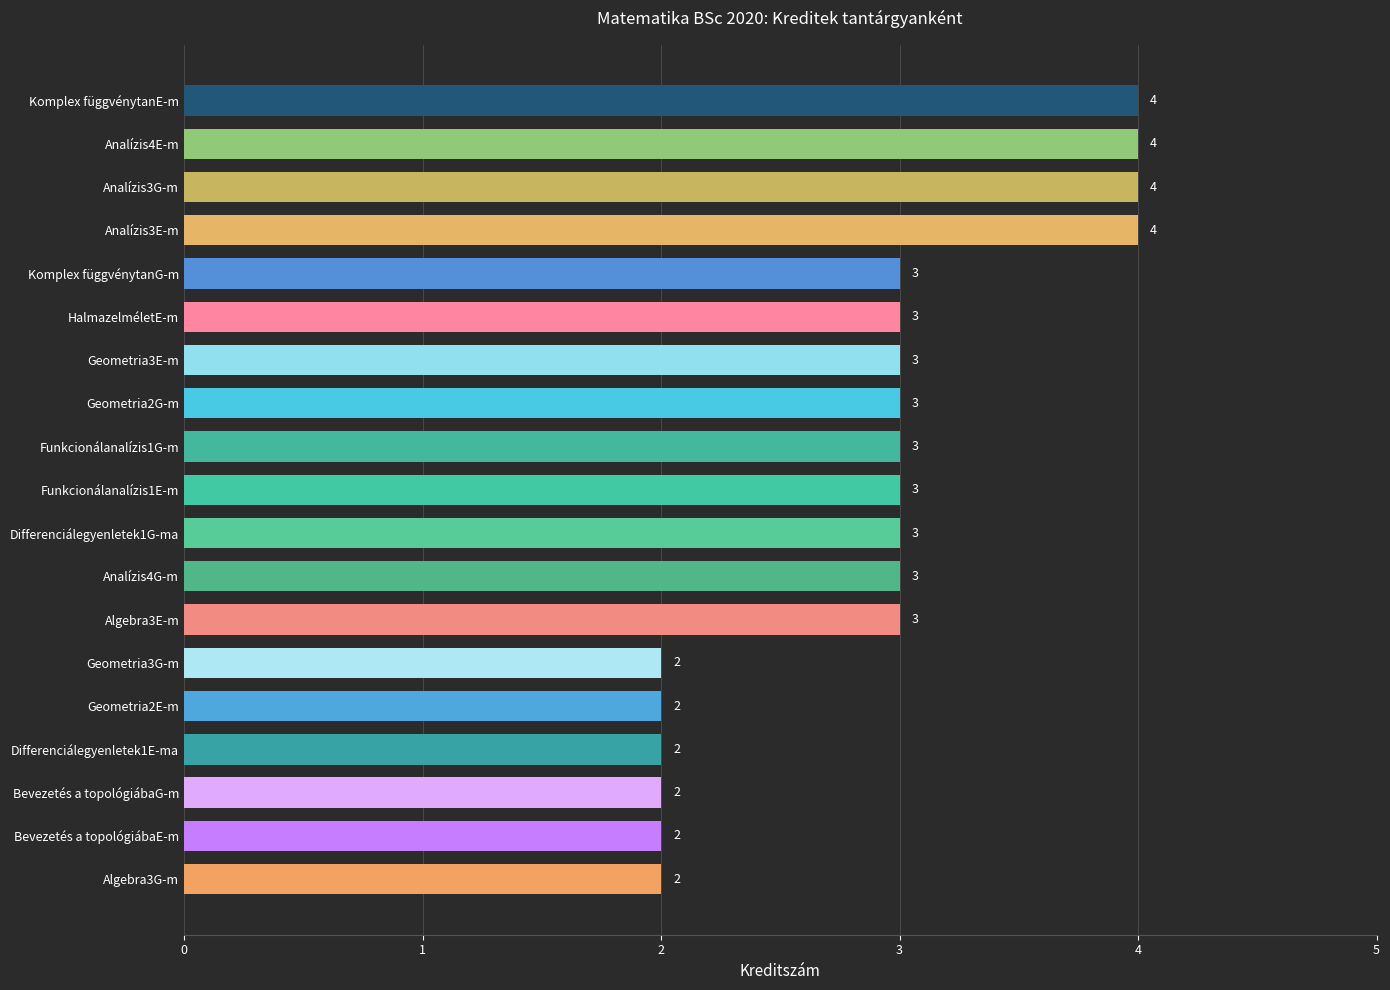

True or false: the data shows 2 at Bevezetés a topológiábaG-m.

True